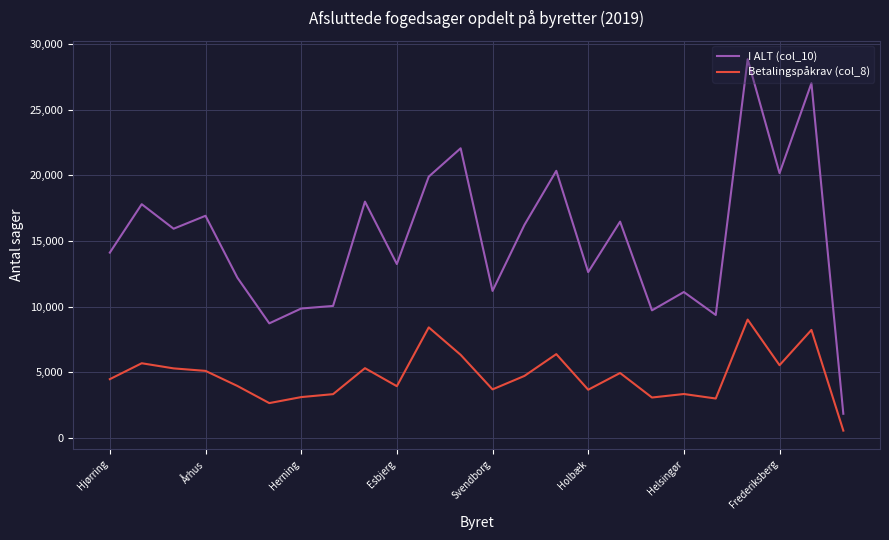

How many lines are shown in the chart?

2